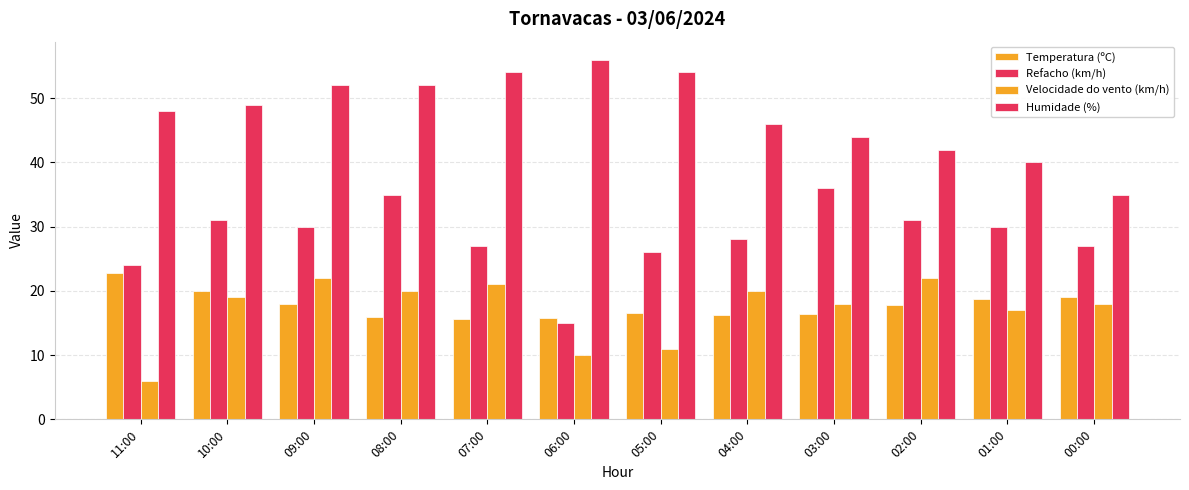

What is the lowest value of the Temperatura (ºC) series?

15.7